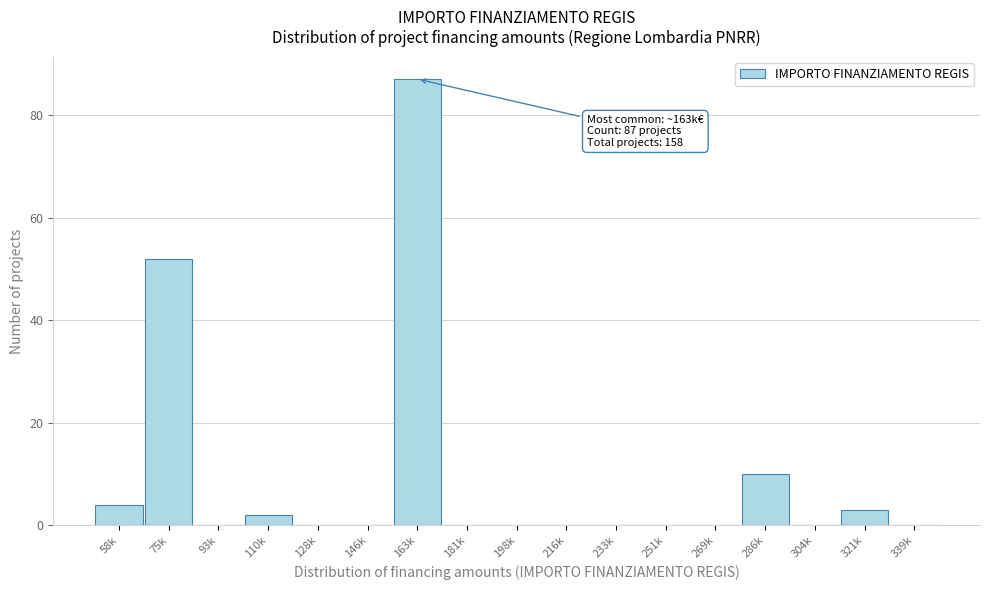

Reading left to right, what are all the values shown in this chart?

58k=4	75k=52	93k=0	110k=2	128k=0	146k=0	163k=87	181k=0	198k=0	216k=0	233k=0	251k=0	269k=0	286k=10	304k=0	321k=3	339k=0